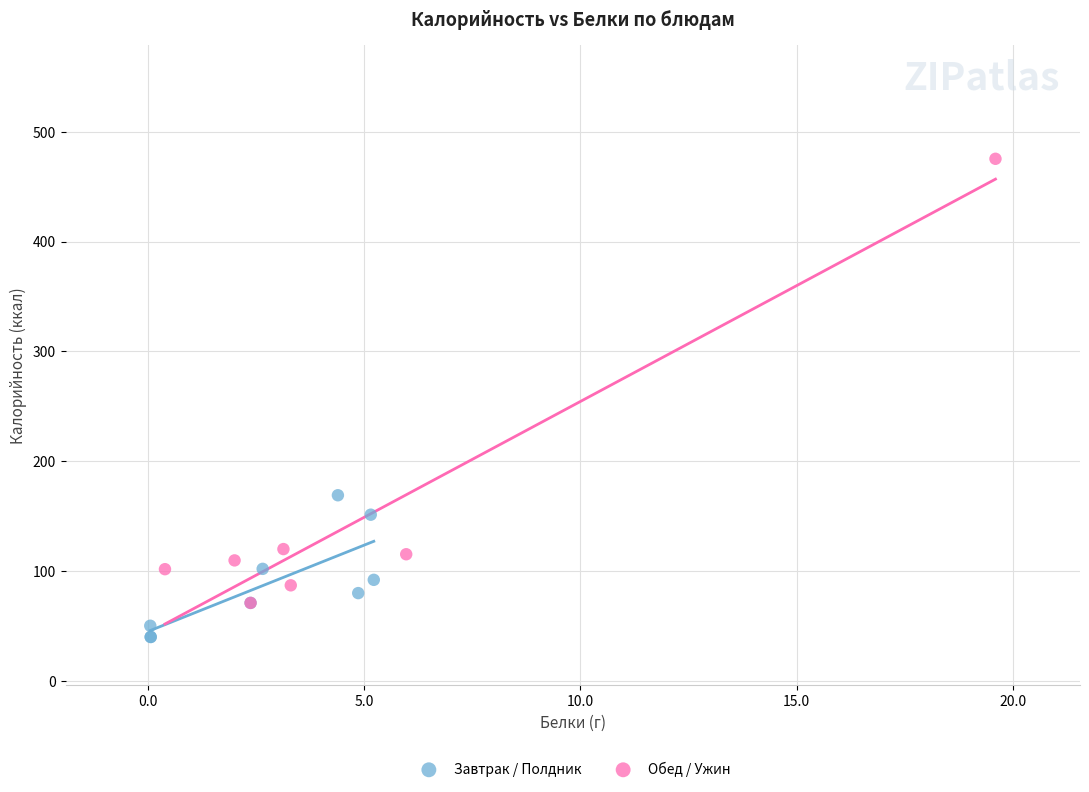

Which series reaches the minimum Y coordinate?

Завтрак / Полдник